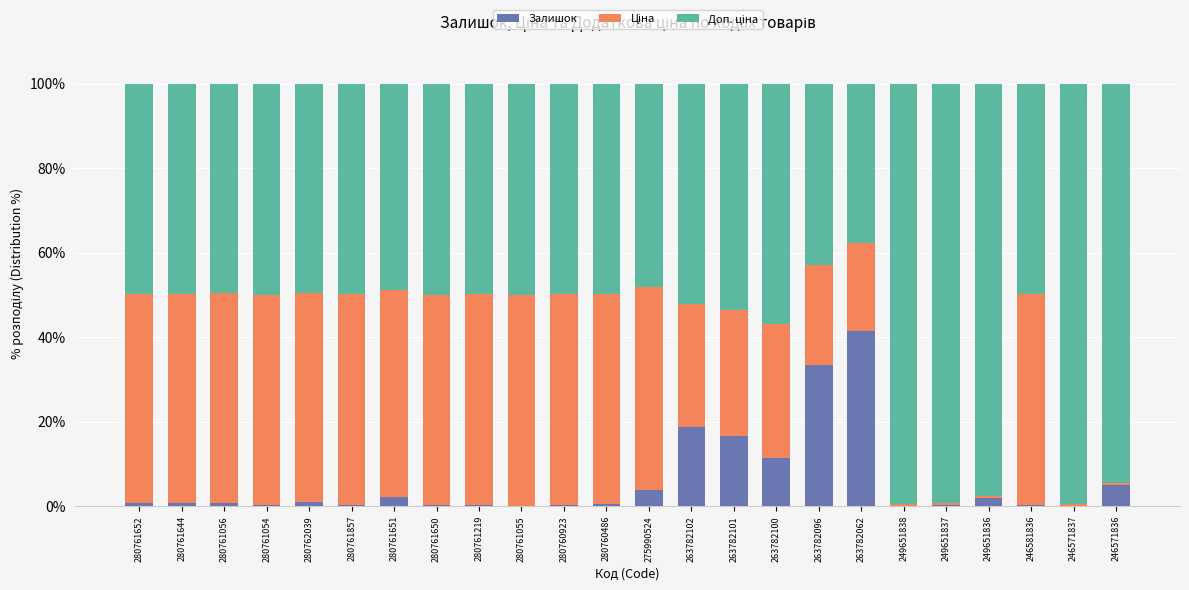

What is the maximum value for Залишок?

41.6